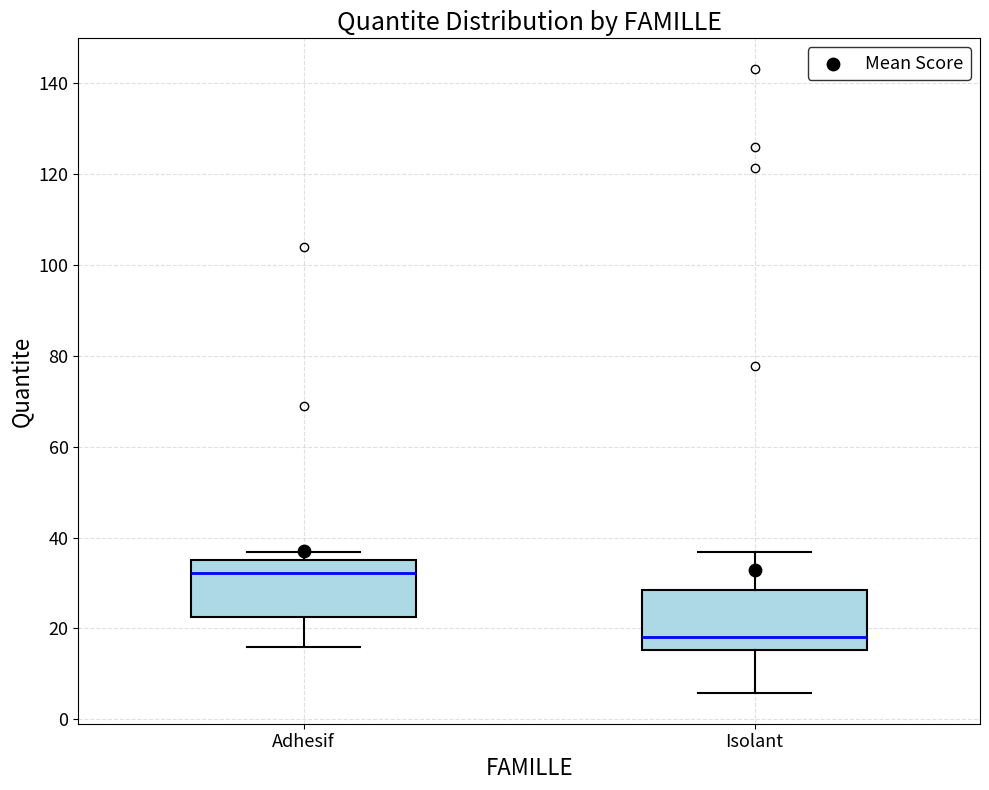

Where does the lower whisker of the box for Isolant end on the y-axis? The values are not printed on the chart, so give them approximately, as read against the axis.

6